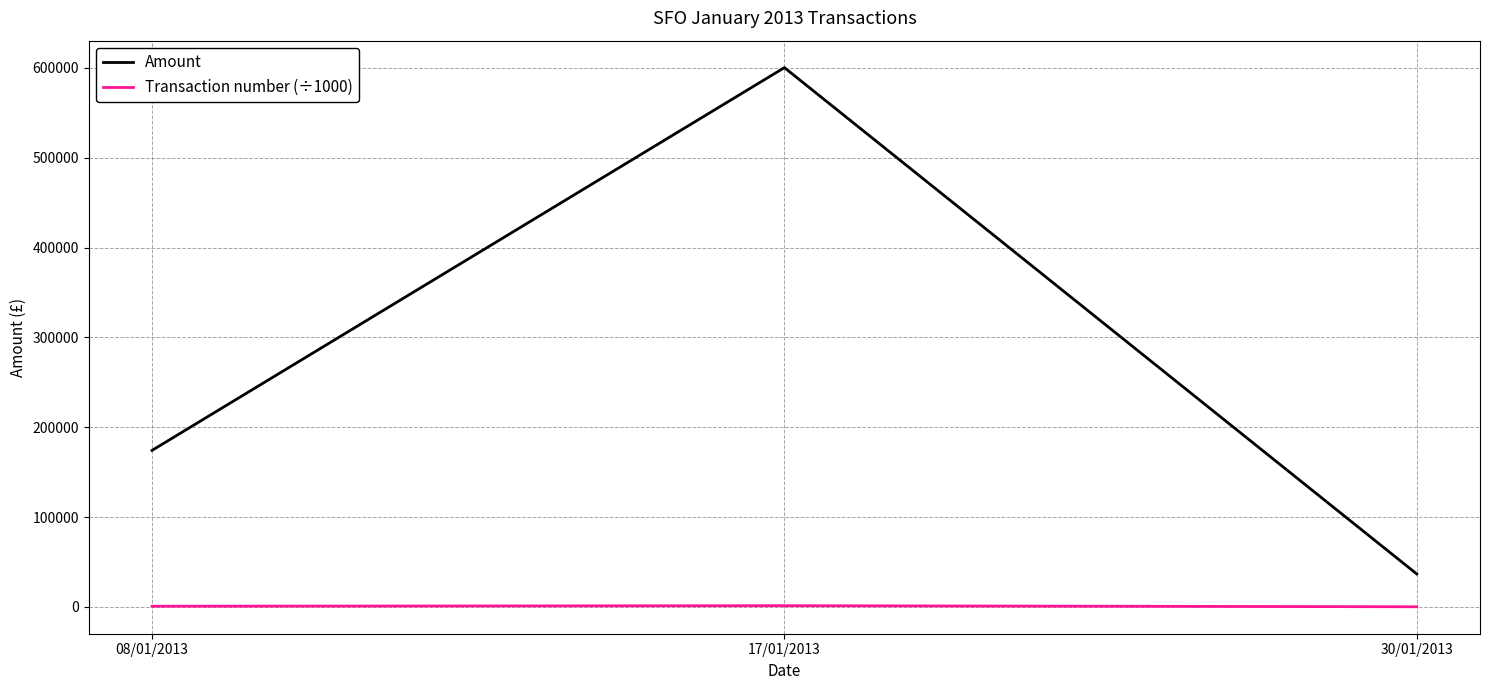

At which category does the chart reach its peak across all series?

17/01/2013